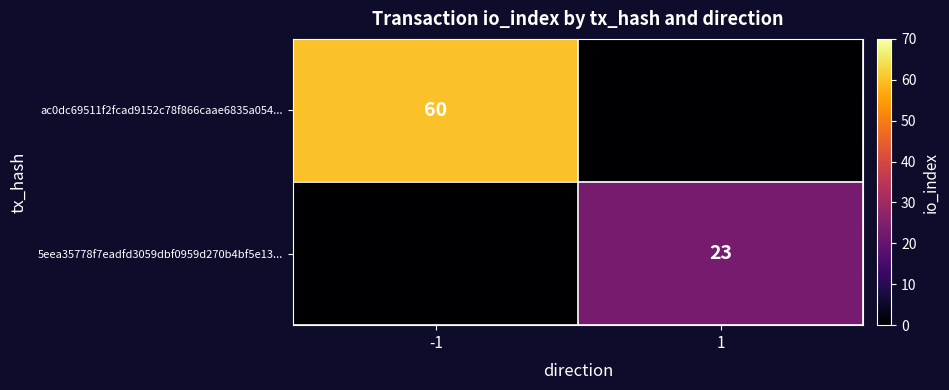

Is the value of ac0dc69511f2fcad9152c78f866caae6835a054... at -1 greater than the value of 5eea35778f7eadfd3059dbf0959d270b4bf5e13... at 1?

Yes